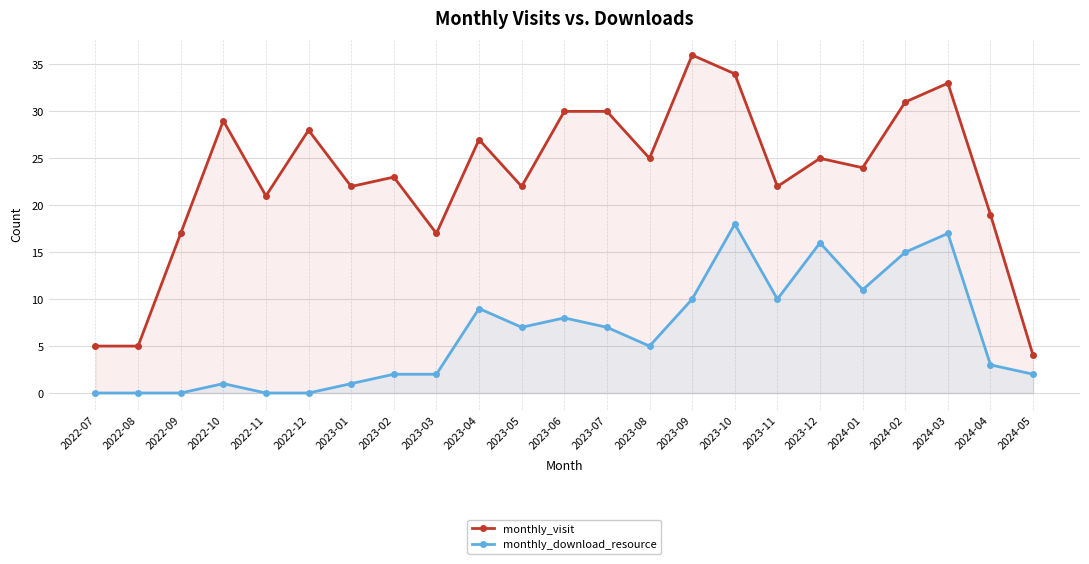

How many lines are shown in the chart?

2